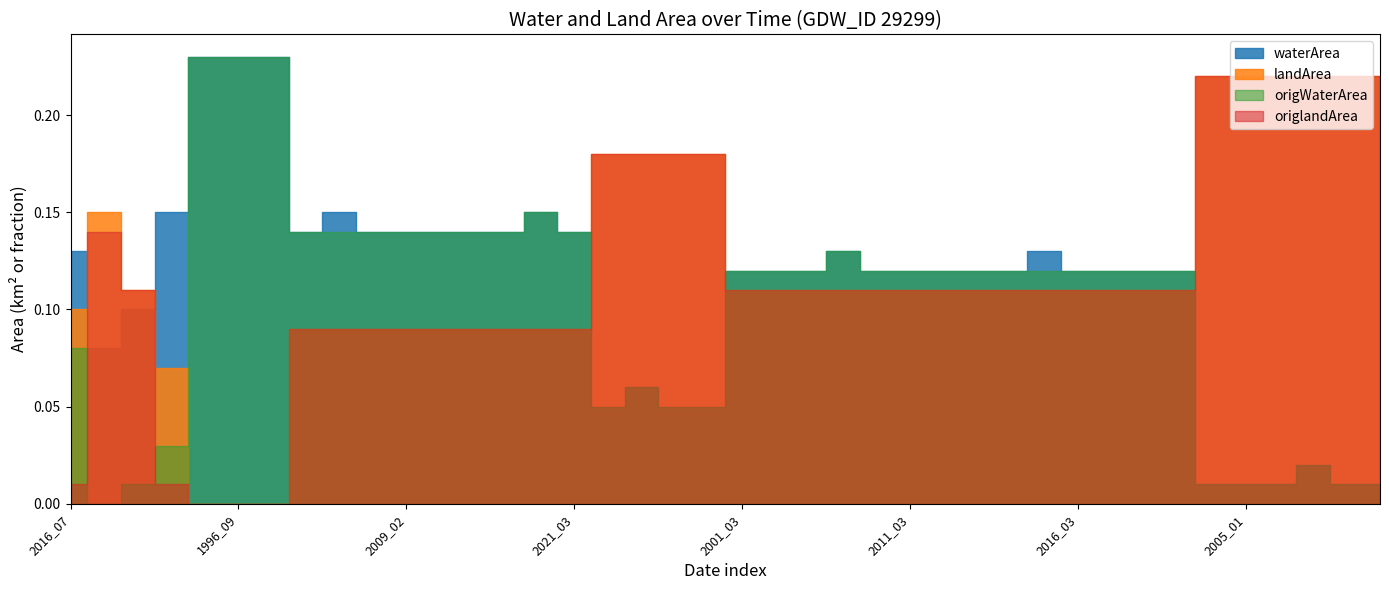

True or false: landArea has more than 0 interior local peaks.

True